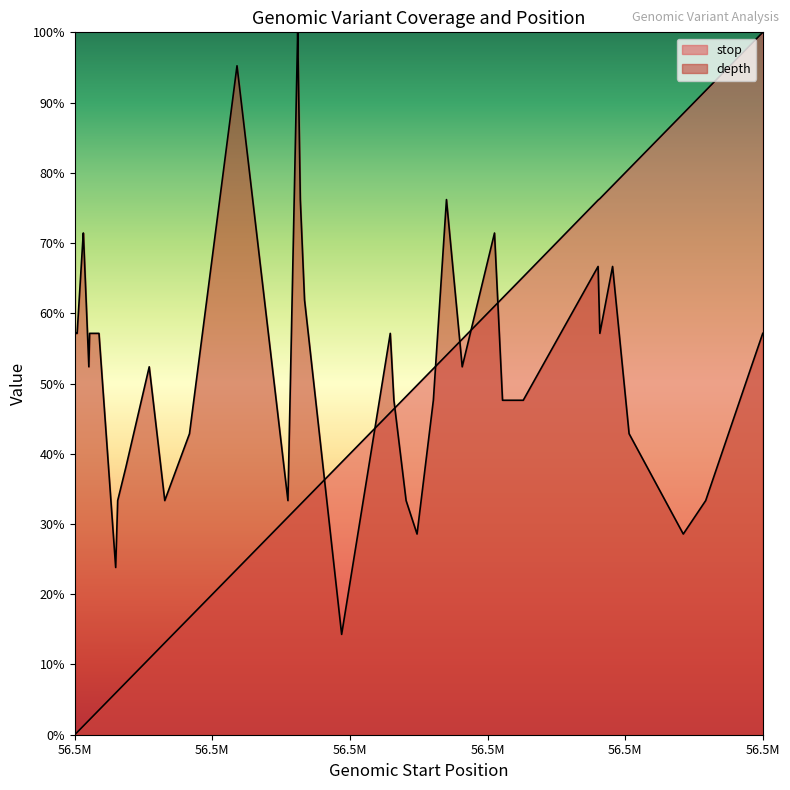

At which label does stop first exceed 33?

56570915